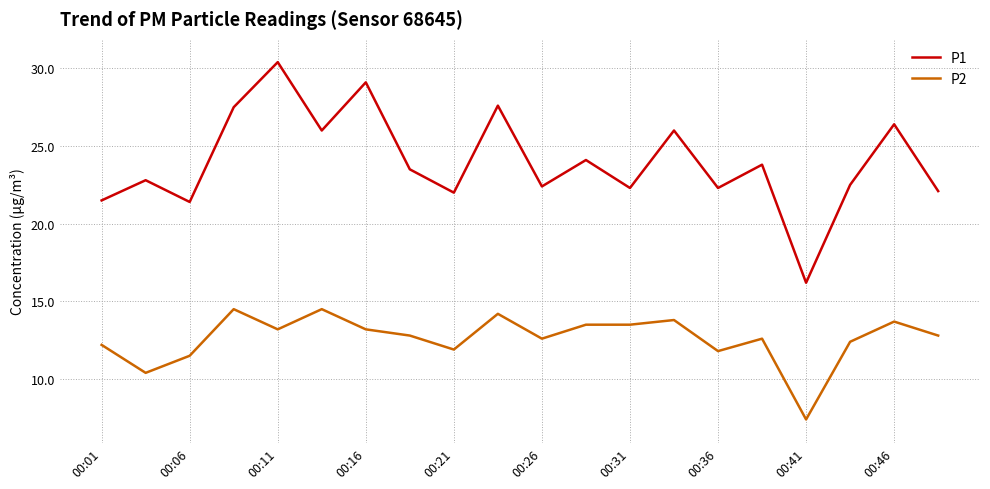

True or false: P2 and P1 intersect in this chart.

False